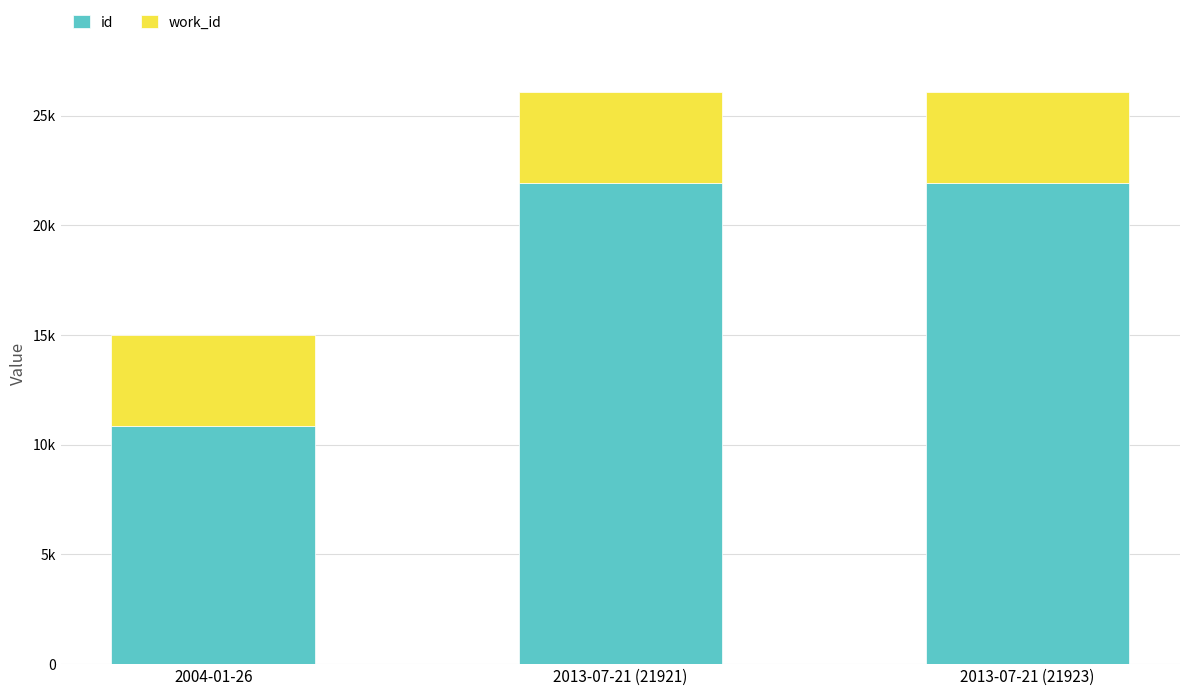

What position from the right is 2013-07-21 (21923)?

1